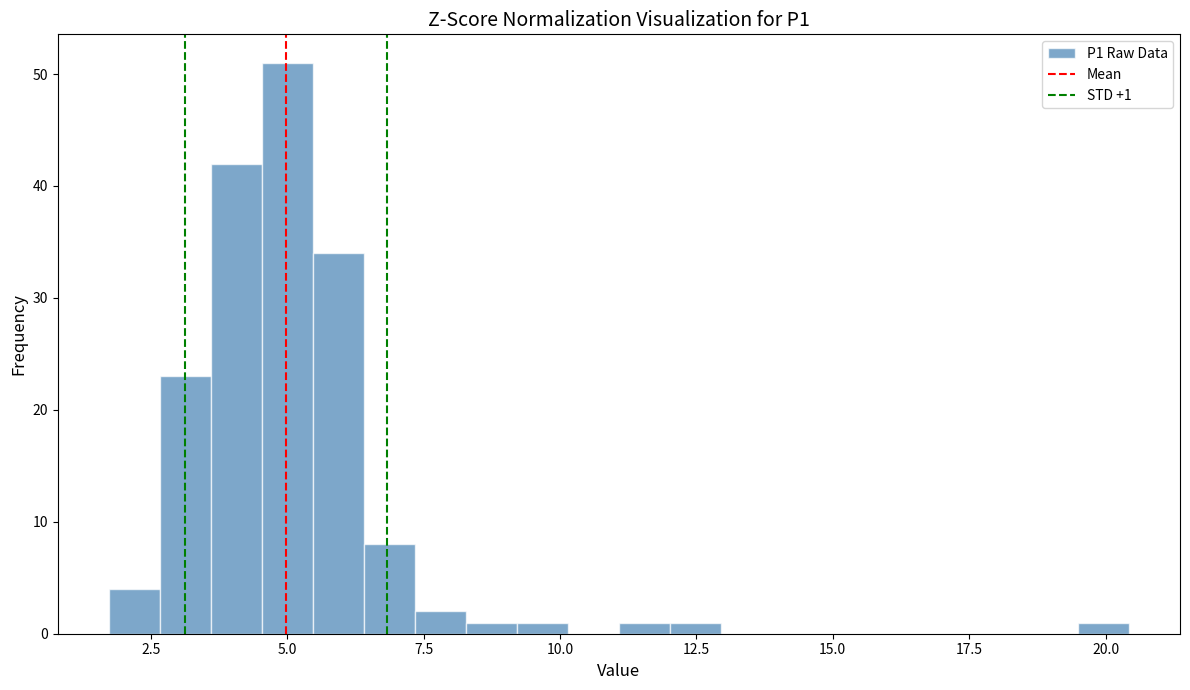

Around what value on the x-axis is the tallest bar? Give the approximate position of its centre, as read against the axis.

5.0